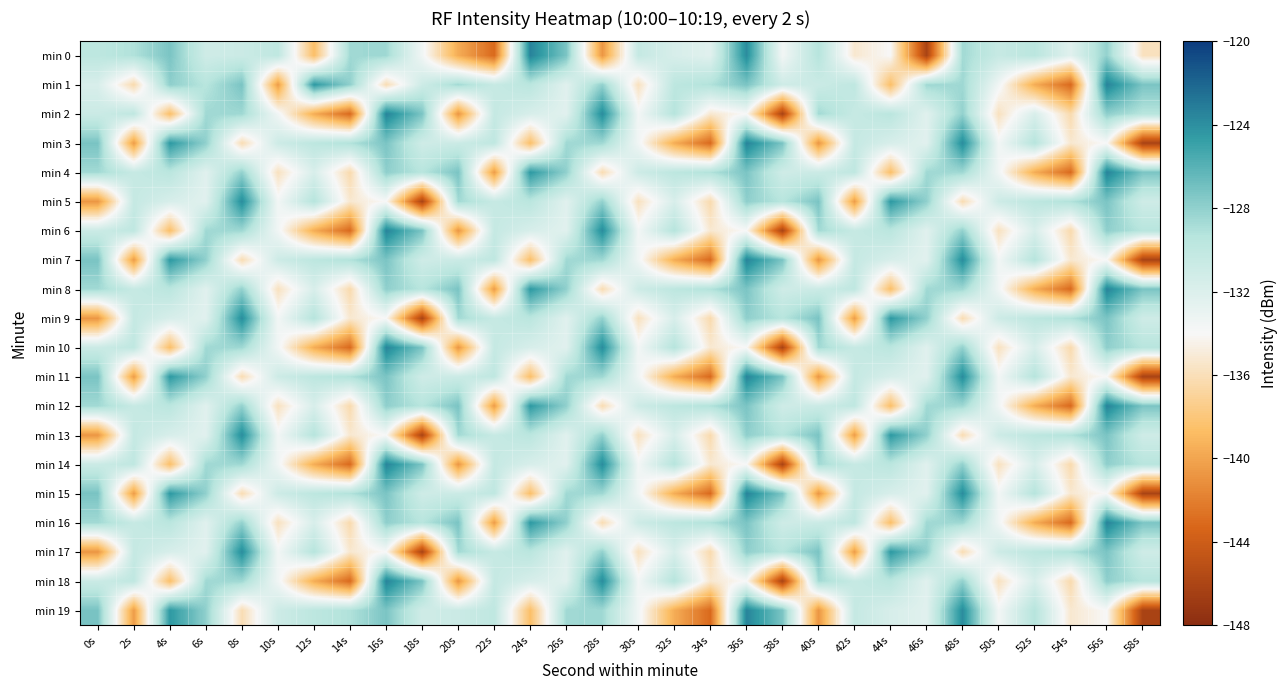

Rank the series by their maximum value, from lowest to highest.

min 5, min 9, min 13, min 17, min 0, min 1, min 2, min 3, min 4, min 6, min 7, min 8, min 10, min 11, min 12, min 14, min 15, min 16, min 18, min 19